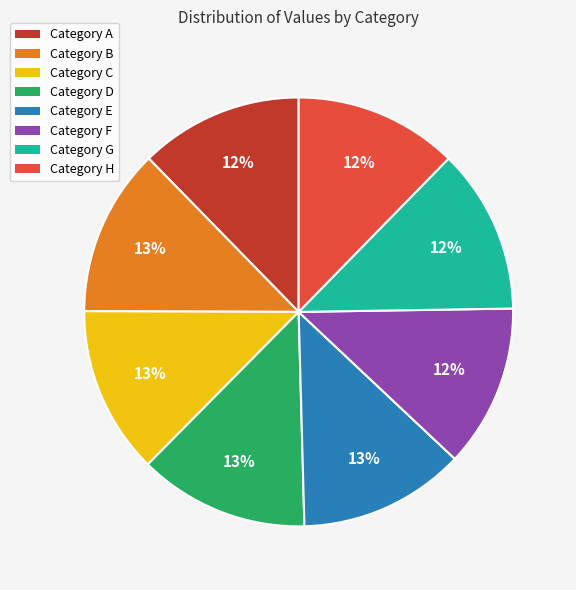

Count the number of slices in the pie.

8